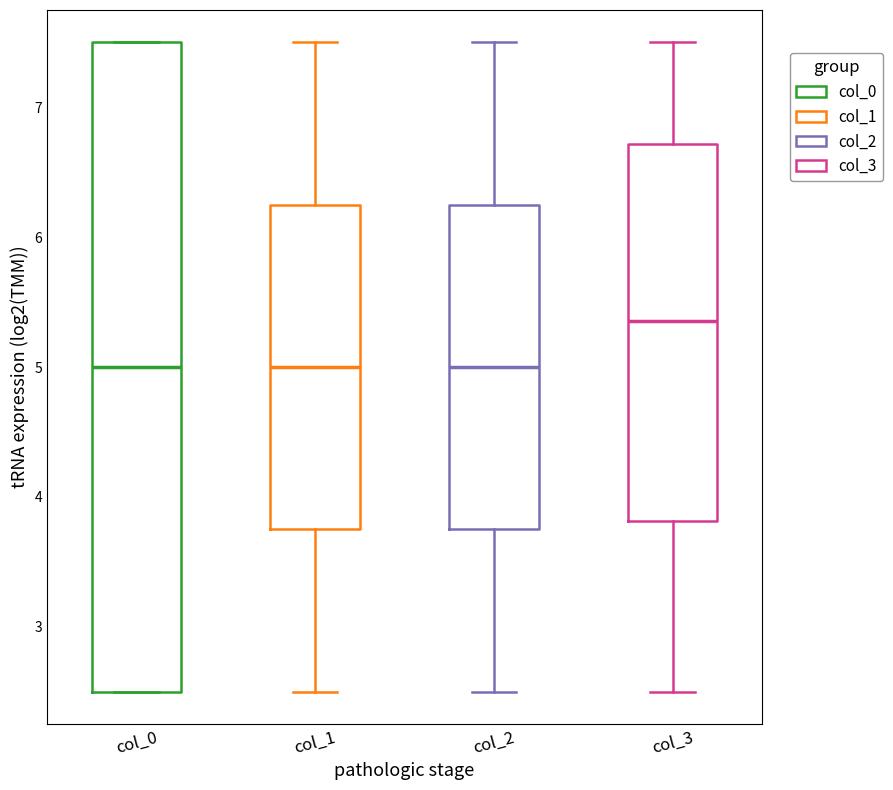

Where does the lower whisker of the box for col_3 end on the y-axis? The values are not printed on the chart, so give them approximately, as read against the axis.

2.5